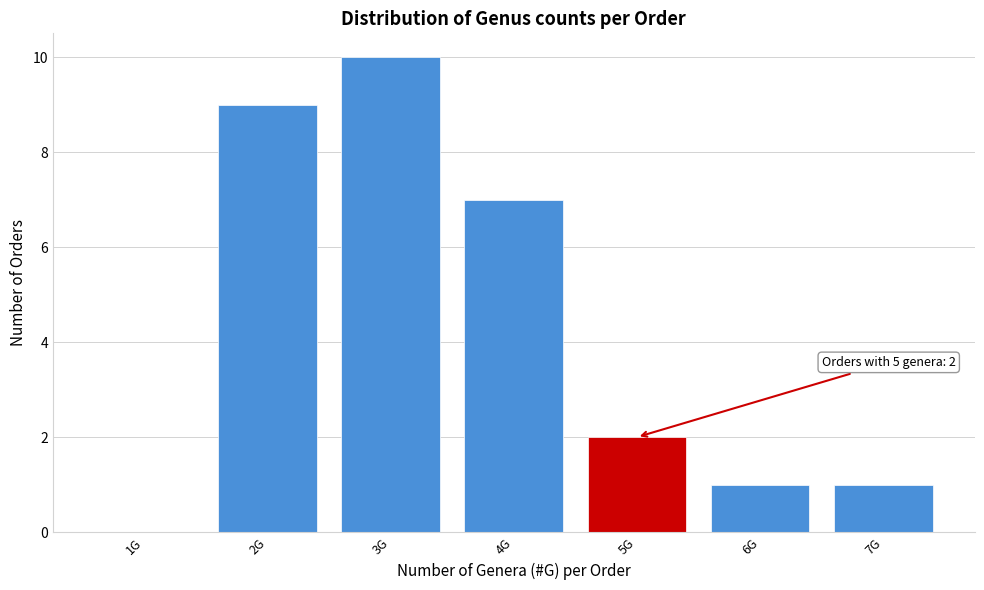

Reading left to right, extract all data points from this chart.

1G=0	2G=9	3G=10	4G=7	5G=2	6G=1	7G=1